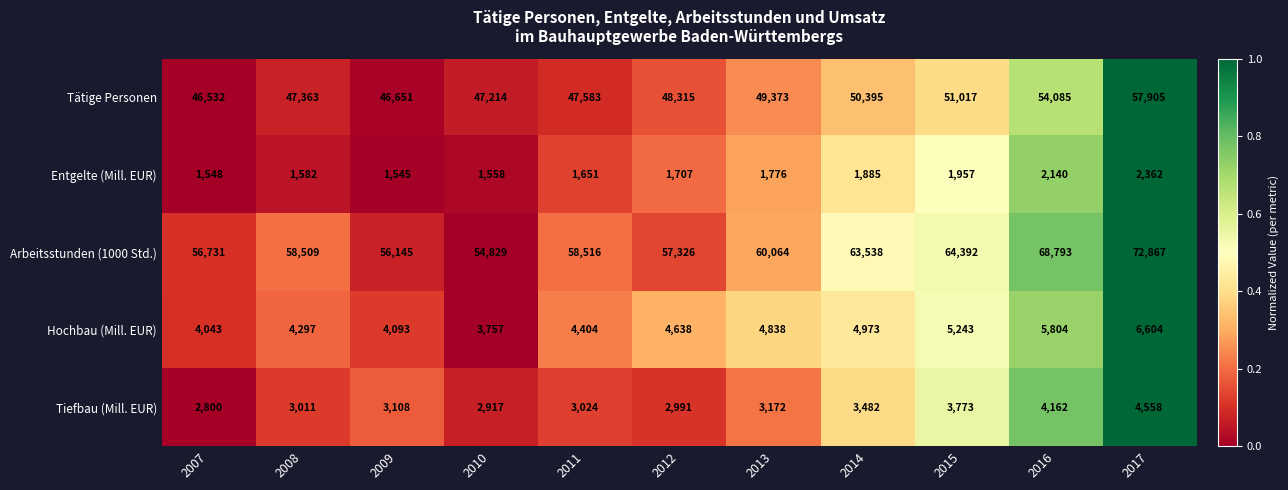

What is the average value of the Hochbau (Mill. EUR) series?

4790